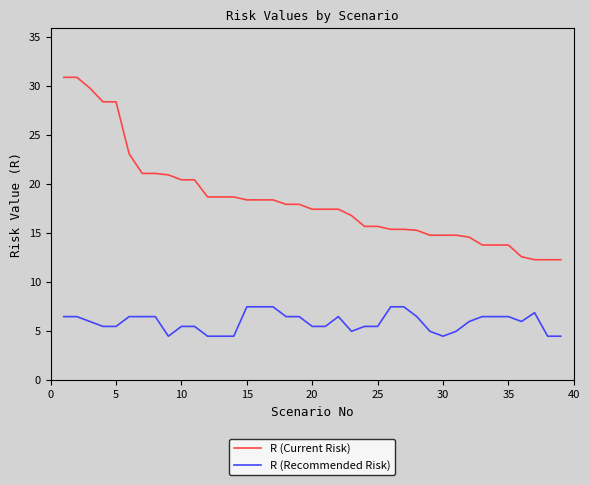

How many values in the R (Current Risk) series exceed 17?

22